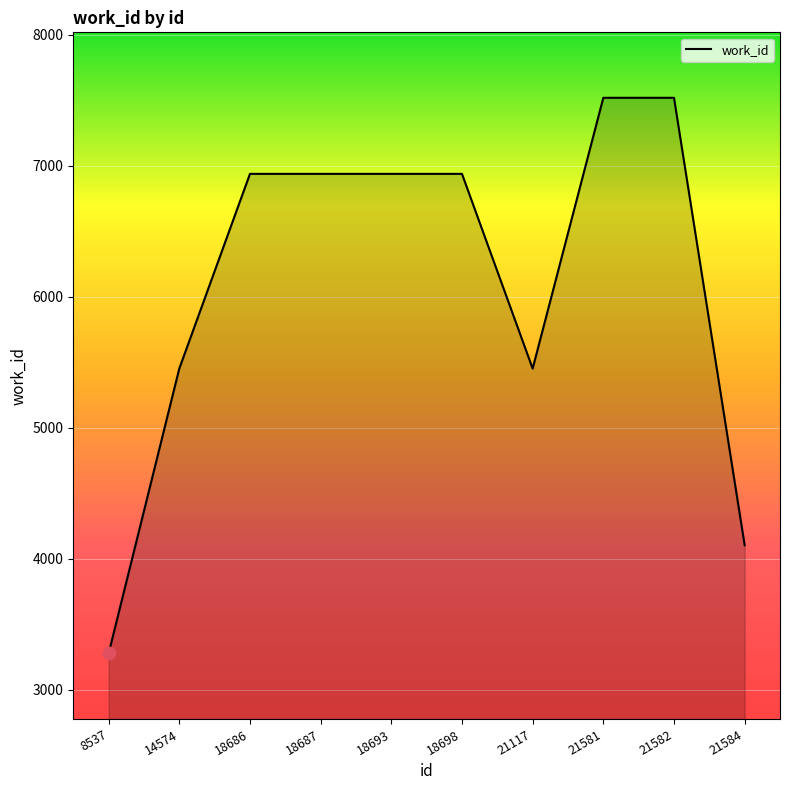

What is the ratio of the value at 18687 to the value at 8537?

2.1